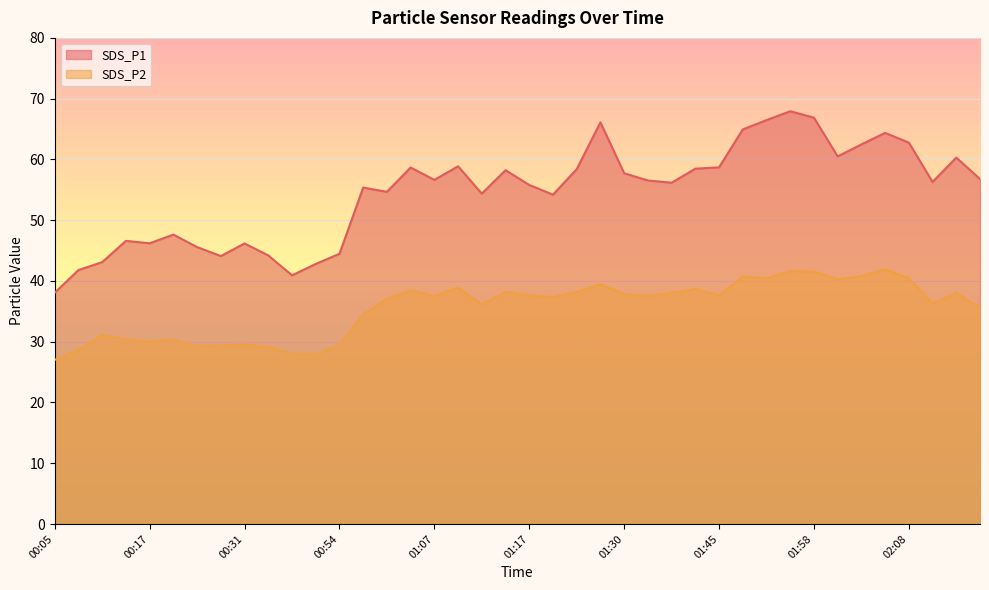

What is the total value across all series at 01:56?

109.5